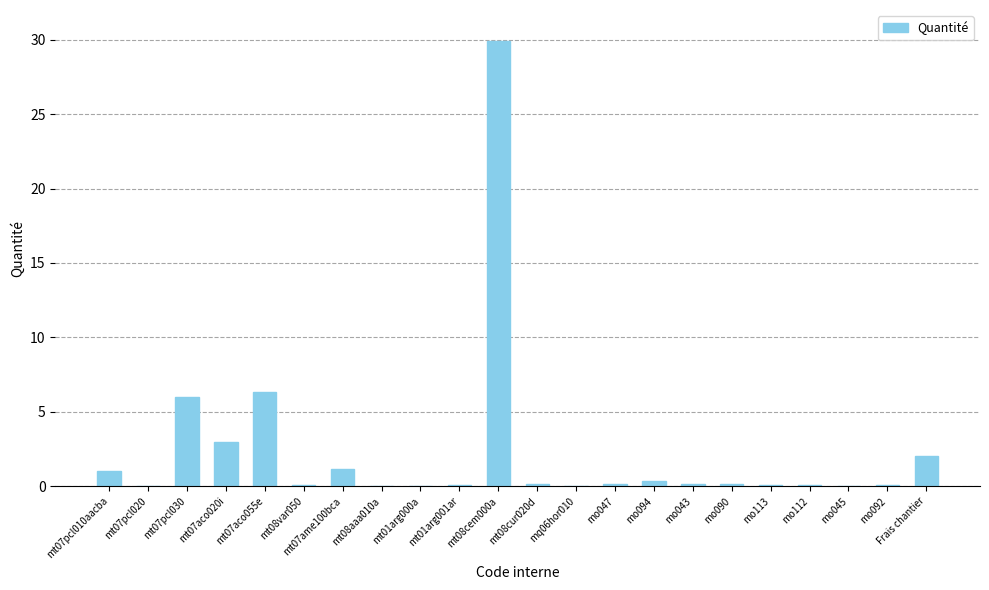

What is the sum of all values?

50.9